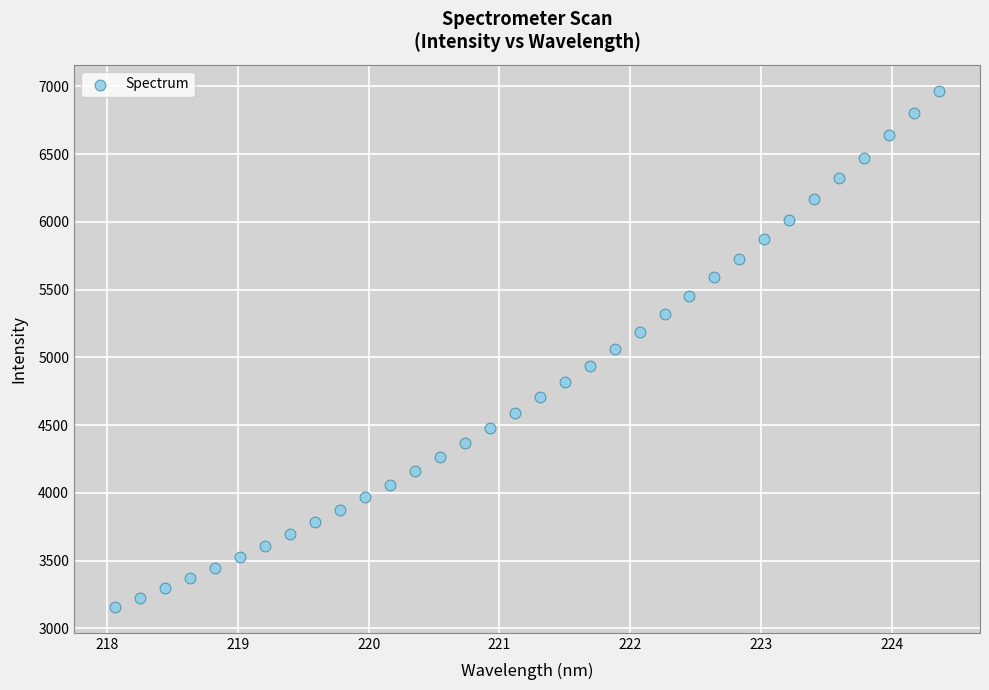

What is the range of X values (max minus min)?

6.3